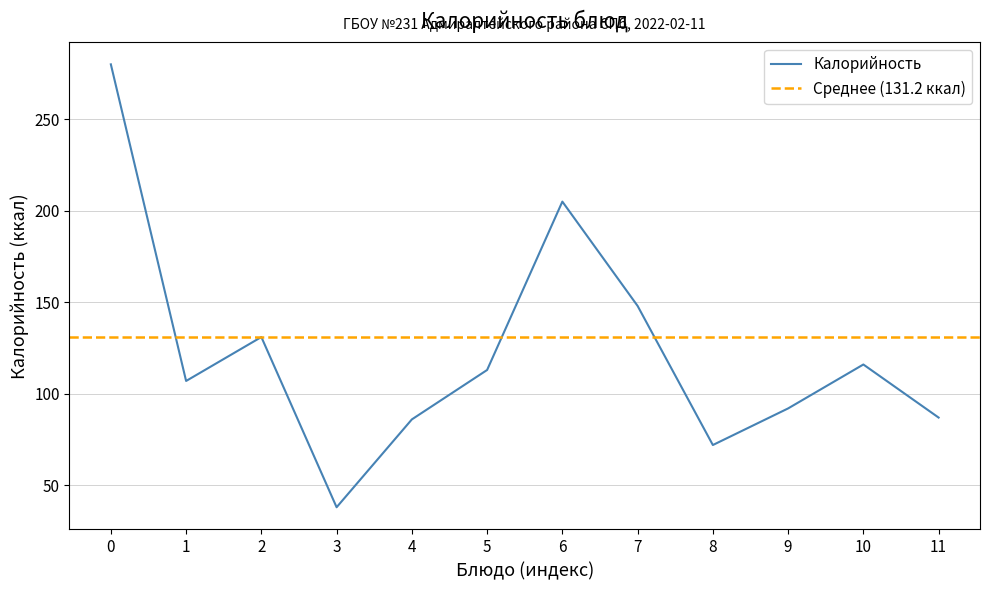

At which label is Калорийность closest to 159?

7